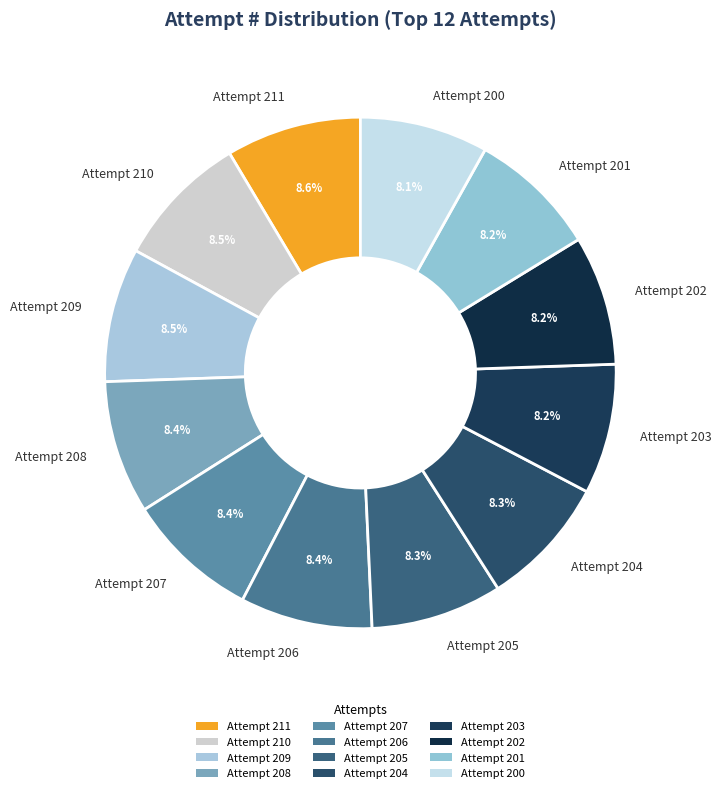

To the nearest percent, what is the average slice percentage?

8%